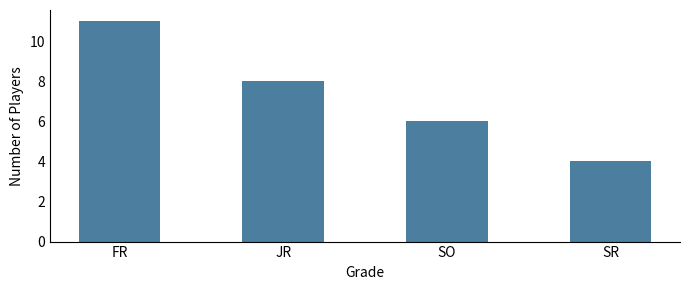

Approximately how many times larger is the value at JR compared to SO?

1.3